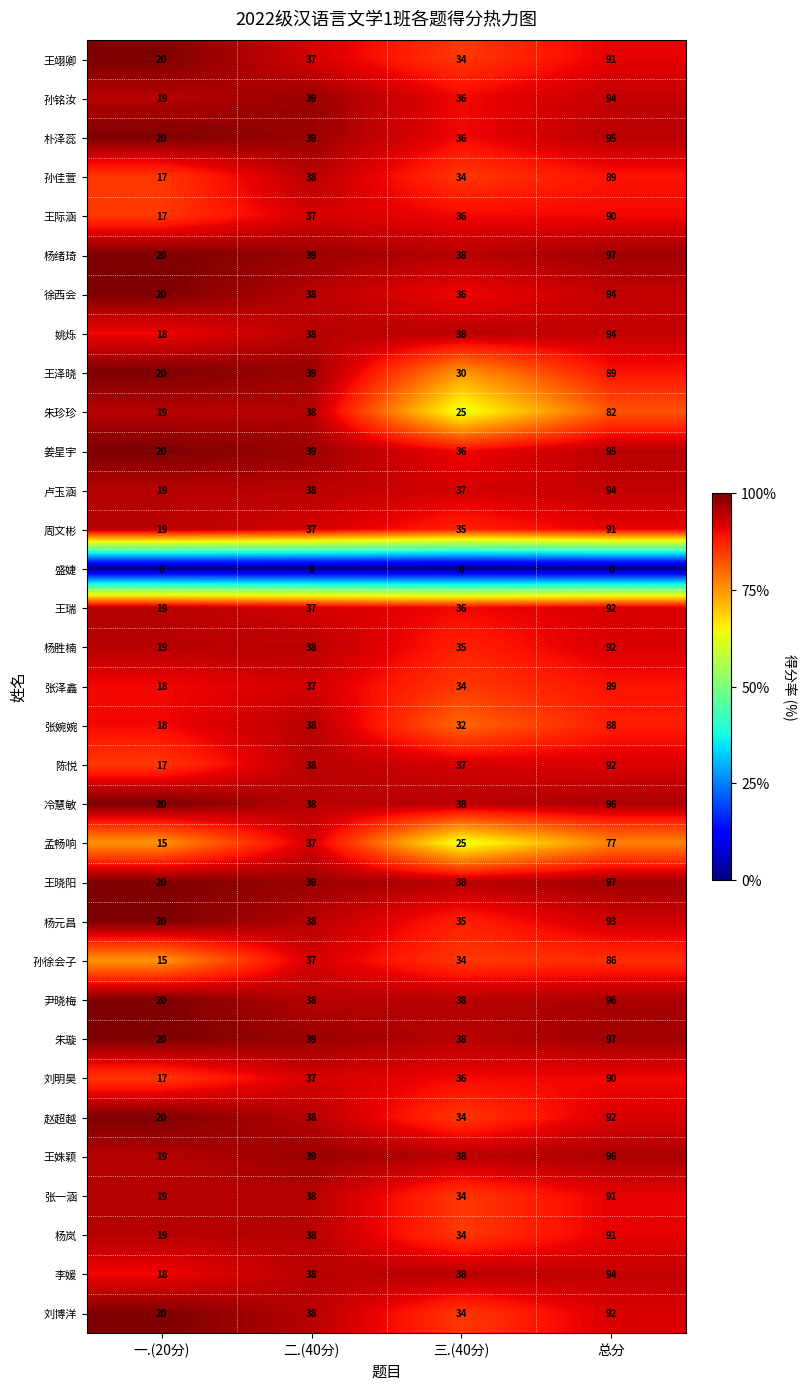

At which category is the sum across all series the highest?

总分